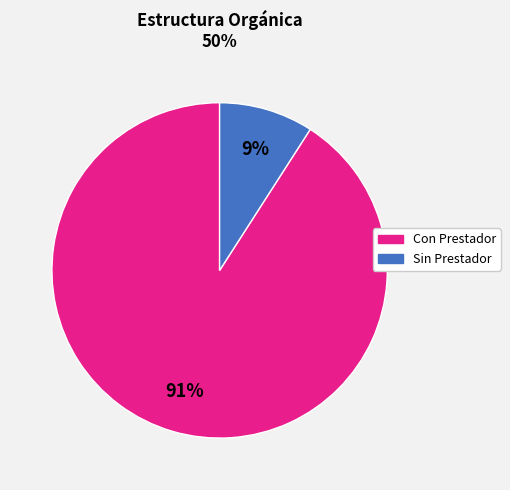

Does any single category account for the majority?

Yes